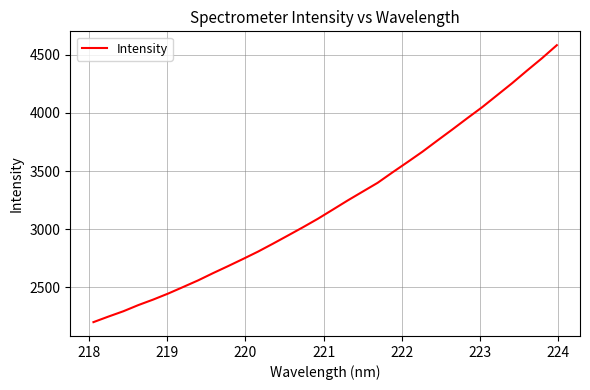

What is the difference between the maximum and minimum values?

2378.7